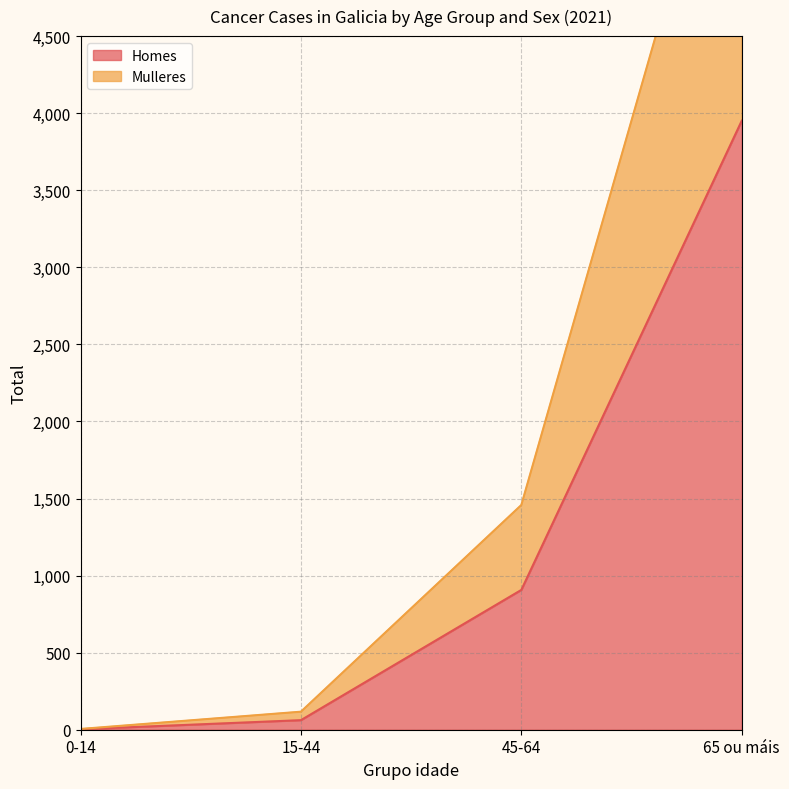

True or false: Mulleres and Homes intersect in this chart.

False